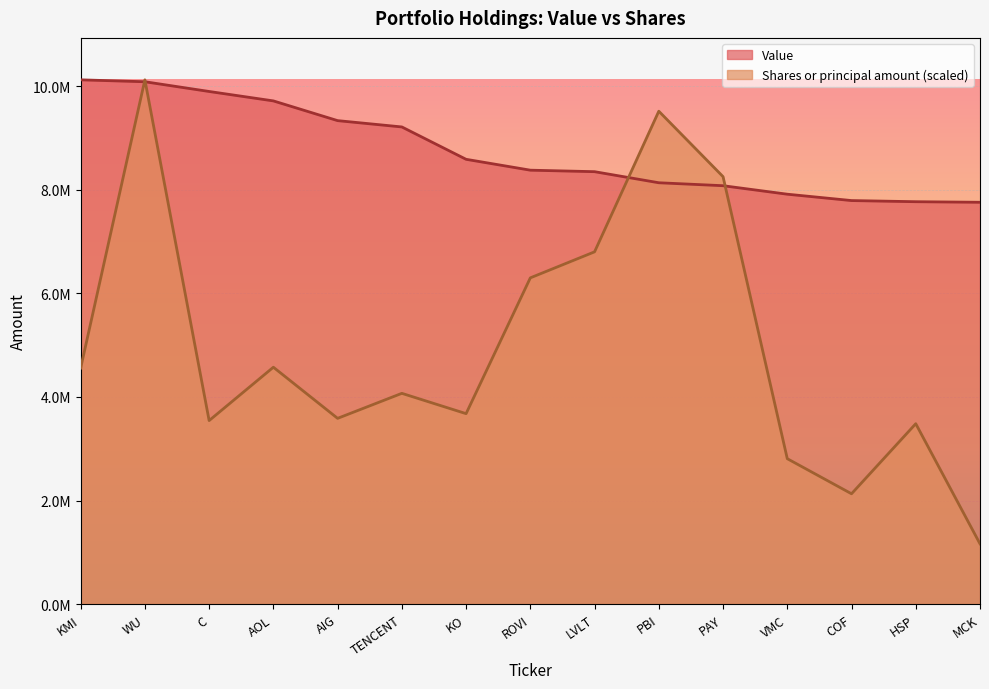

List the series in order of their overall mean, highest first.

Value, Shares or principal amount (scaled)